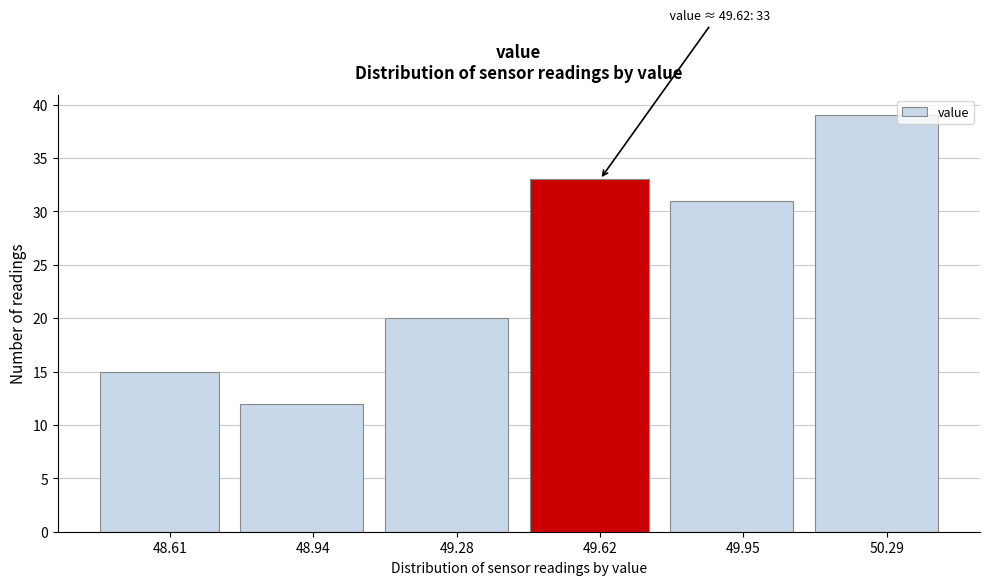

Reading left to right, extract all data points from this chart.

15	12	20	33	31	39